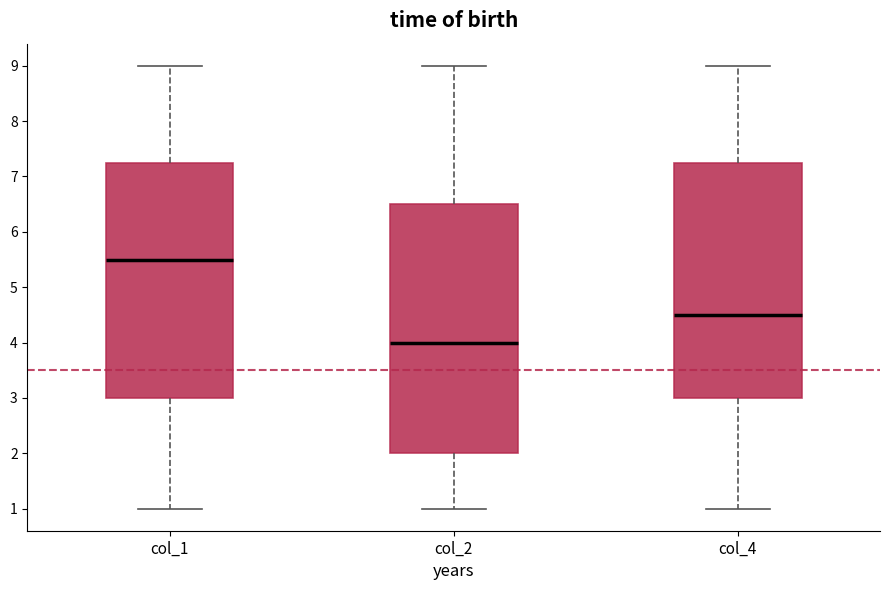

Which box has the highest median line?

col_1